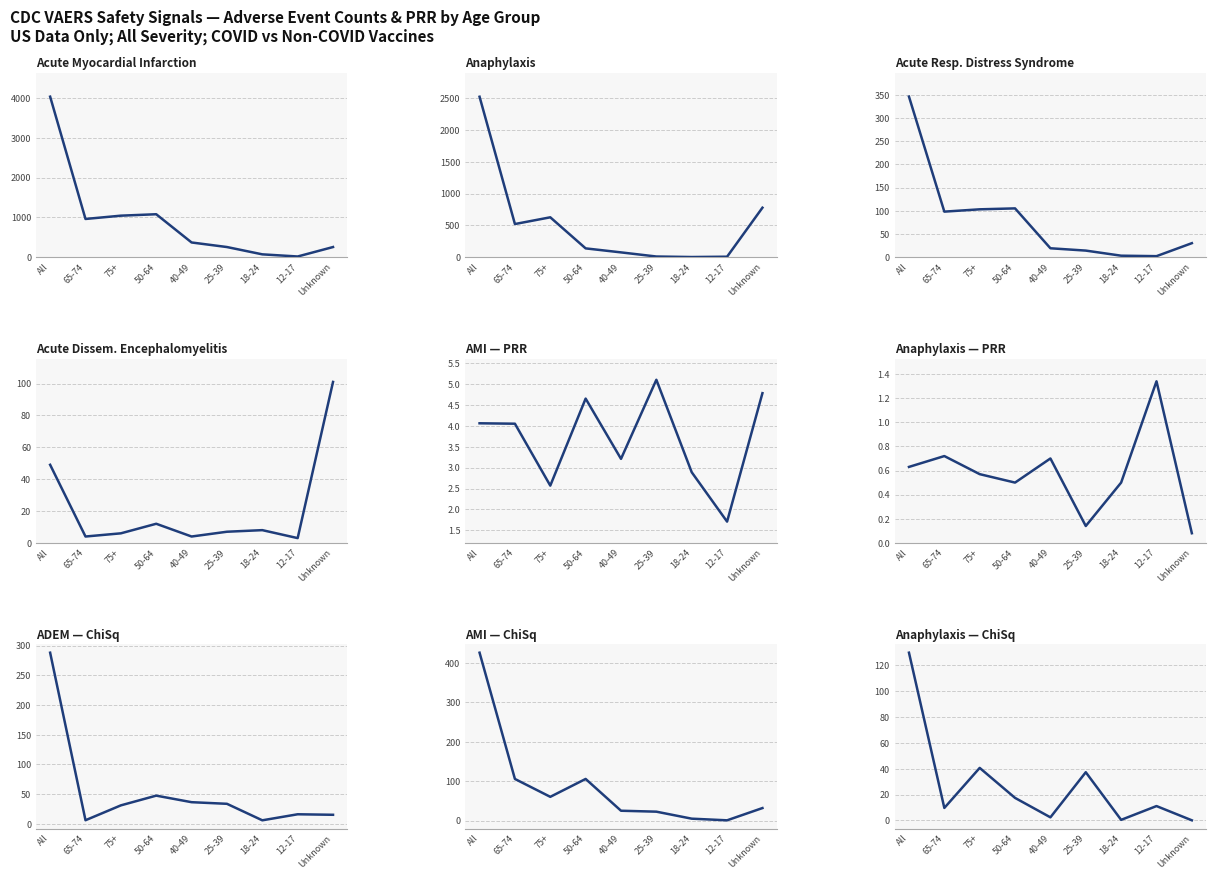

What is the maximum value for Anaphylaxis?

2523.0